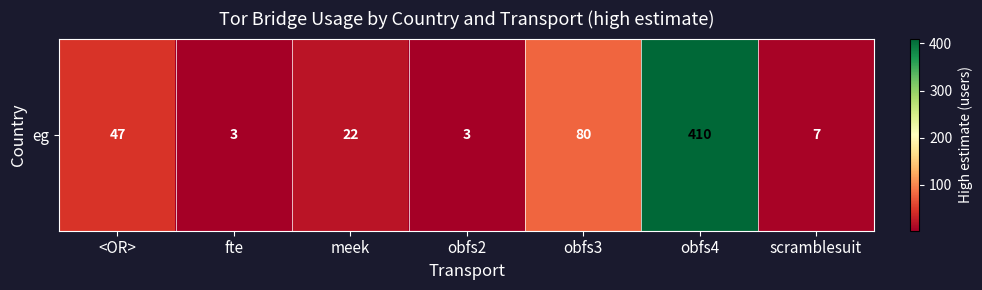

What is the sum of all values?

572